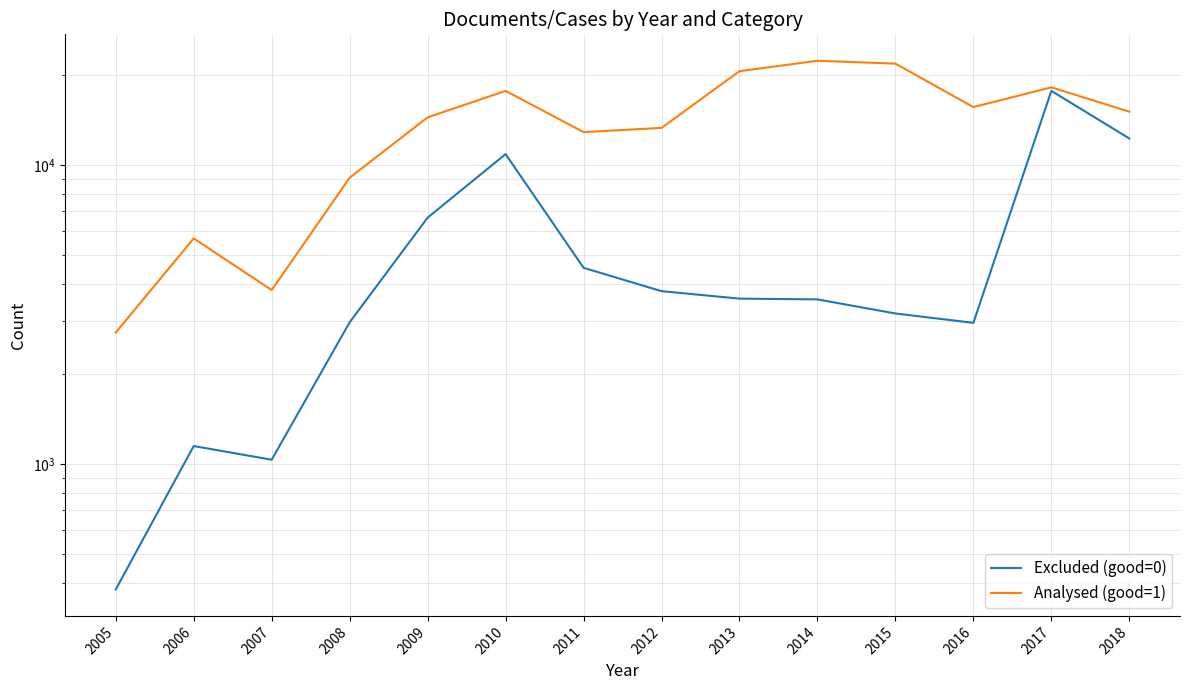

Which series has the largest total across all categories?

Analysed (good=1)